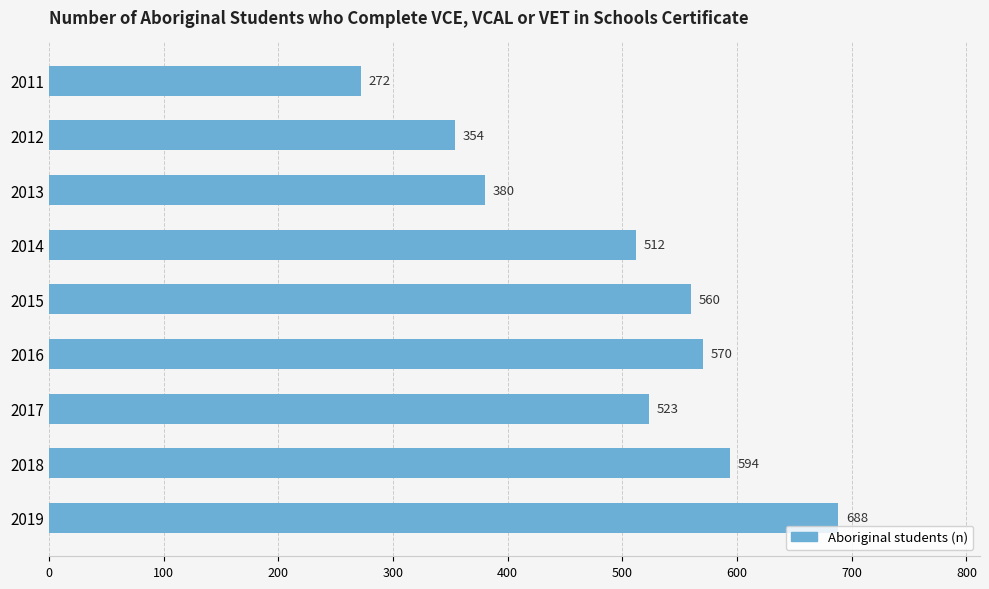

Where is the data nearest to the value 480?

2014